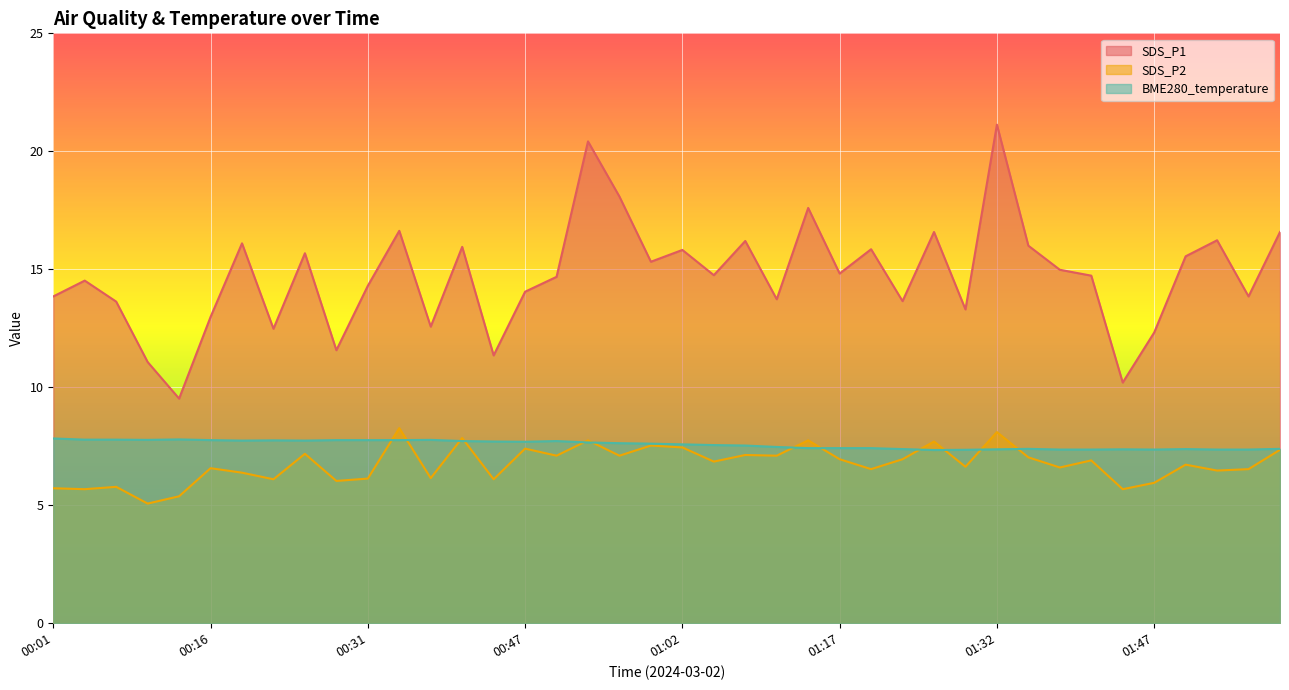

Reading right to left, list all the values displayed in this chart.

SDS_P1: 01:59=16.6	01:56=13.8	01:53=16.2	01:50=15.6	01:47=12.3	01:44=10.2	01:41=14.7	01:38=15.0	01:35=16.0	01:32=21.1	01:29=13.3	01:26=16.6	01:23=13.7	01:20=15.8	01:17=14.8	01:14=17.6	01:11=13.7	01:08=16.2	01:05=14.8	01:02=15.8	00:59=15.3	00:56=18.1	00:53=20.4	00:50=14.7	00:47=14.1	00:43=11.3	00:40=15.9	00:37=12.6	00:34=16.6	00:31=14.3	00:28=11.6	00:25=15.7	00:22=12.5	00:19=16.1	00:16=13.0	00:13=9.5	00:10=11.1	00:07=13.6	00:04=14.5	00:01=13.8
SDS_P2: 01:59=7.3	01:56=6.5	01:53=6.5	01:50=6.7	01:47=6.0	01:44=5.7	01:41=6.9	01:38=6.6	01:35=7.0	01:32=8.1	01:29=6.6	01:26=7.7	01:23=7.0	01:20=6.5	01:17=7.0	01:14=7.8	01:11=7.1	01:08=7.1	01:05=6.8	01:02=7.5	00:59=7.5	00:56=7.1	00:53=7.8	00:50=7.1	00:47=7.4	00:43=6.1	00:40=7.8	00:37=6.2	00:34=8.3	00:31=6.1	00:28=6.0	00:25=7.2	00:22=6.1	00:19=6.4	00:16=6.6	00:13=5.4	00:10=5.1	00:07=5.8	00:04=5.7	00:01=5.7
BME280_temperature: 01:59=7.4	01:56=7.4	01:53=7.4	01:50=7.4	01:47=7.4	01:44=7.4	01:41=7.4	01:38=7.4	01:35=7.4	01:32=7.4	01:29=7.3	01:26=7.3	01:23=7.4	01:20=7.4	01:17=7.4	01:14=7.4	01:11=7.5	01:08=7.5	01:05=7.5	01:02=7.6	00:59=7.6	00:56=7.6	00:53=7.7	00:50=7.7	00:47=7.7	00:43=7.7	00:40=7.7	00:37=7.8	00:34=7.8	00:31=7.8	00:28=7.8	00:25=7.7	00:22=7.8	00:19=7.7	00:16=7.8	00:13=7.8	00:10=7.8	00:07=7.8	00:04=7.8	00:01=7.8